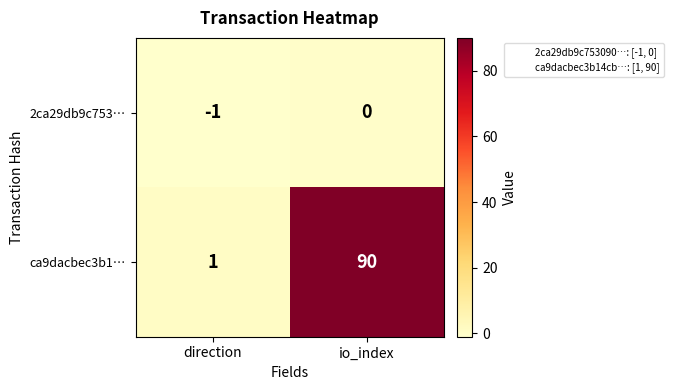

Reading left to right, transcribe all the data shown in this chart.

2ca29db9c753…: direction=-1	io_index=0
ca9dacbec3b1…: direction=1	io_index=90